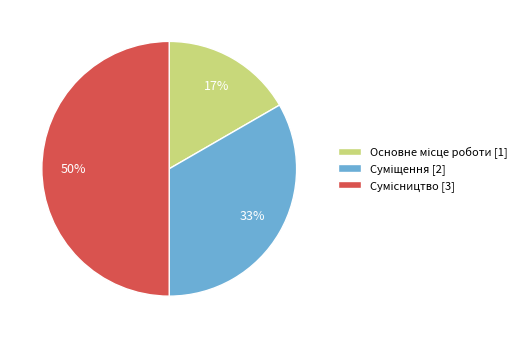

How many slices are in this pie chart?

3